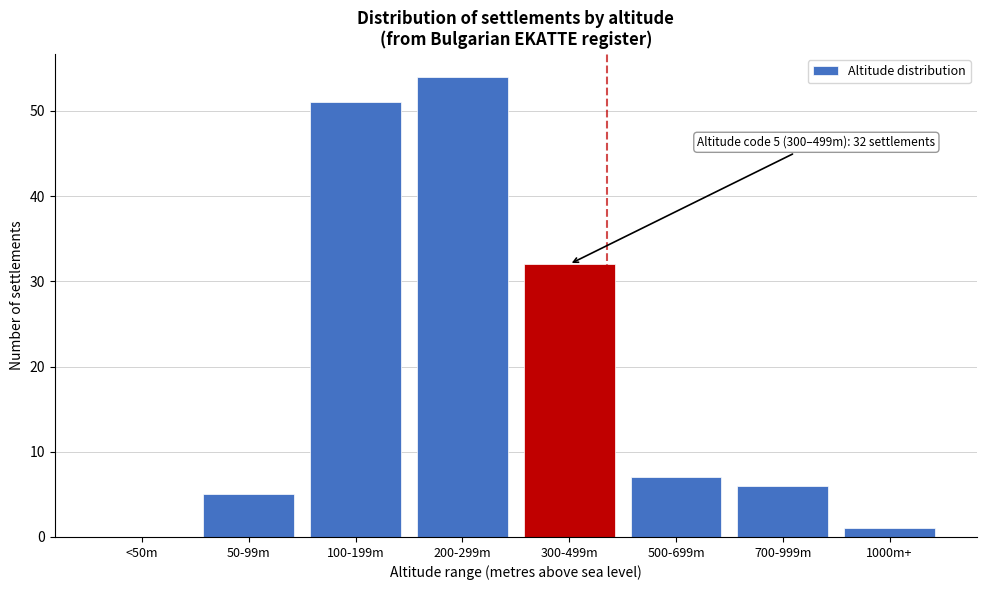

Reading right to left, what are all the values shown in this chart?

1000m+=1	700-999m=6	500-699m=7	300-499m=32	200-299m=54	100-199m=51	50-99m=5	<50m=0